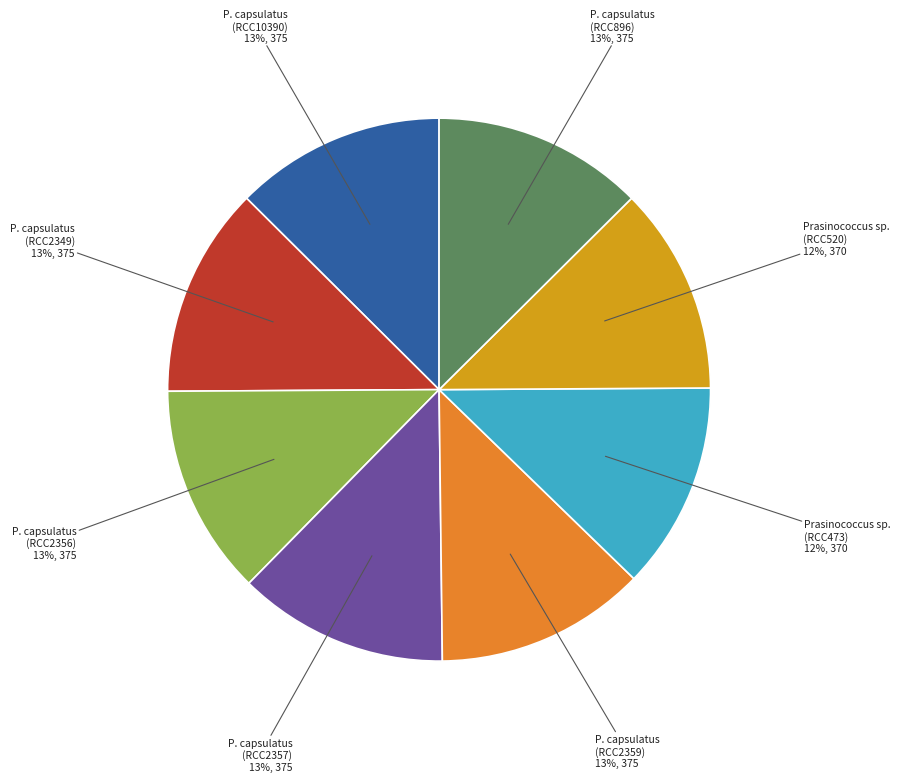

Is there a majority slice in this chart?

No